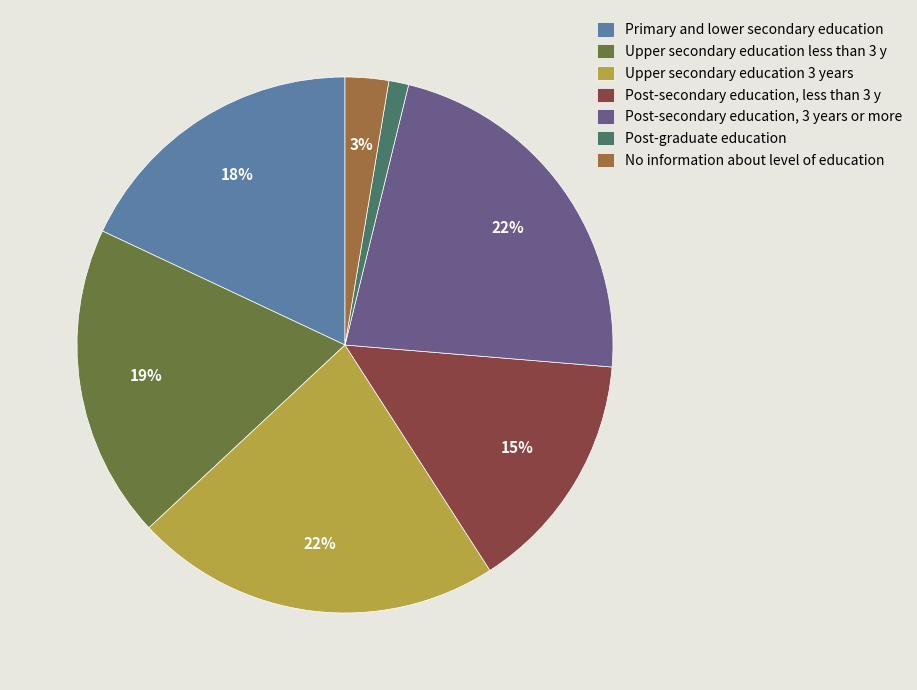

Does any single category account for the majority?

No